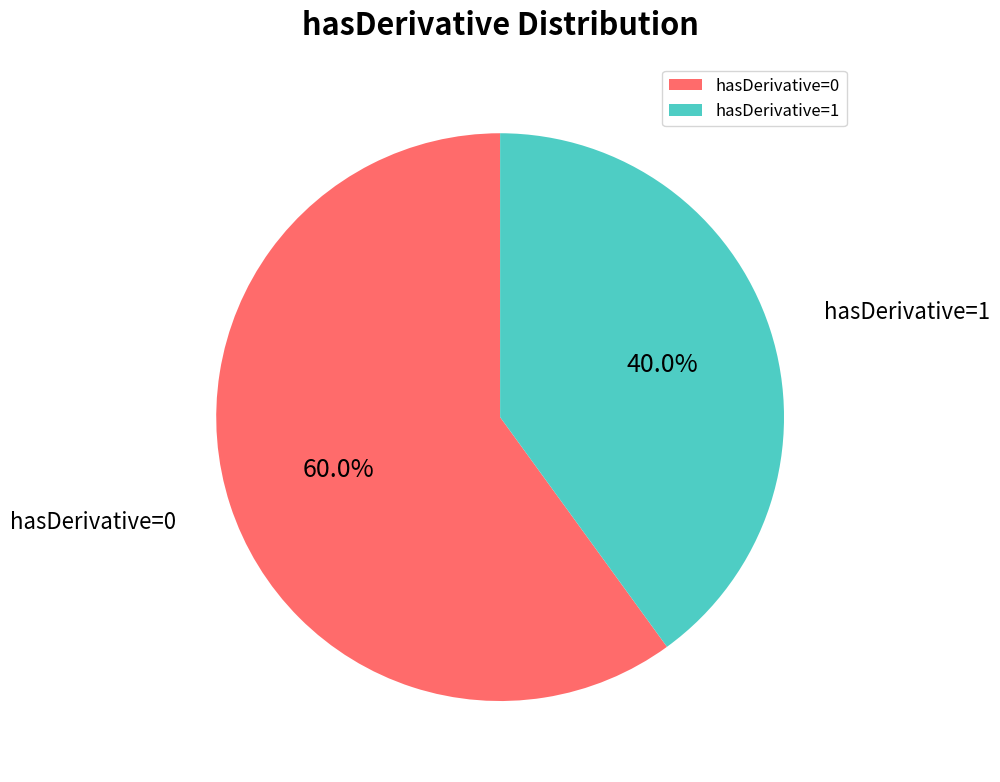

Which slice is the largest?

hasDerivative=0